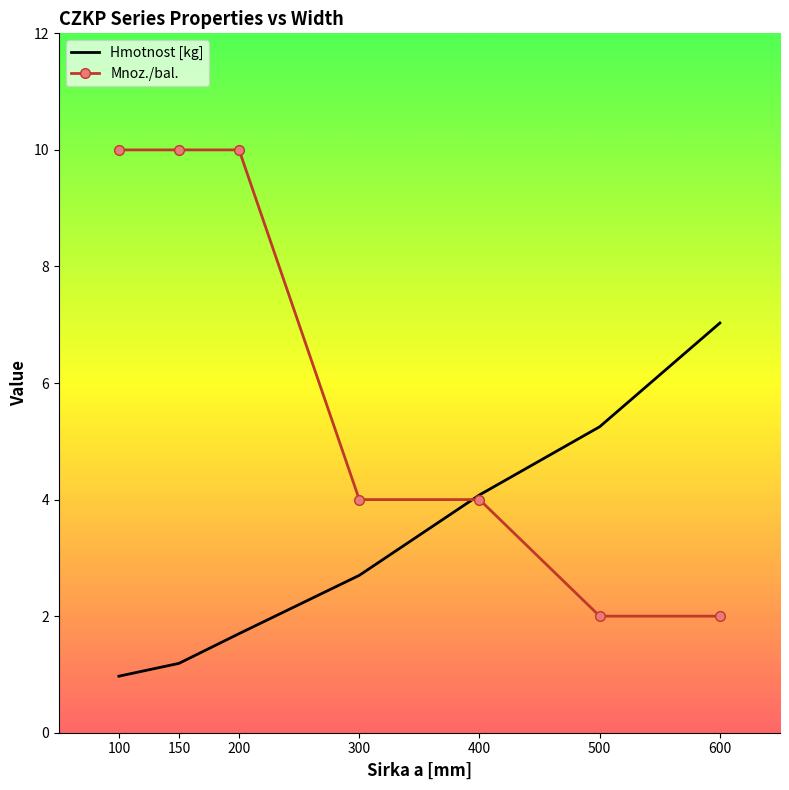

What is the difference between the second highest and minimum values in the Mnoz./bal. series?

8.0